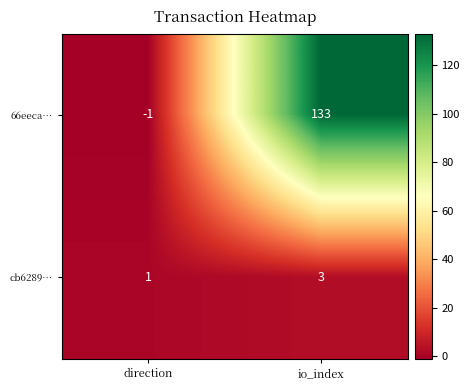

Reading left to right, transcribe all the data shown in this chart.

66eeca…: -1	133
cb6289…: 1	3